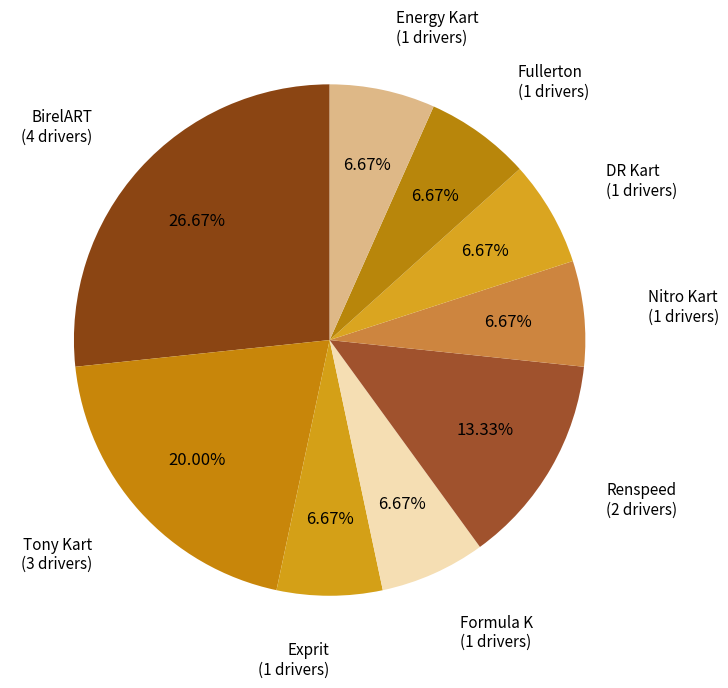

Is Formula K the majority of the pie?

No